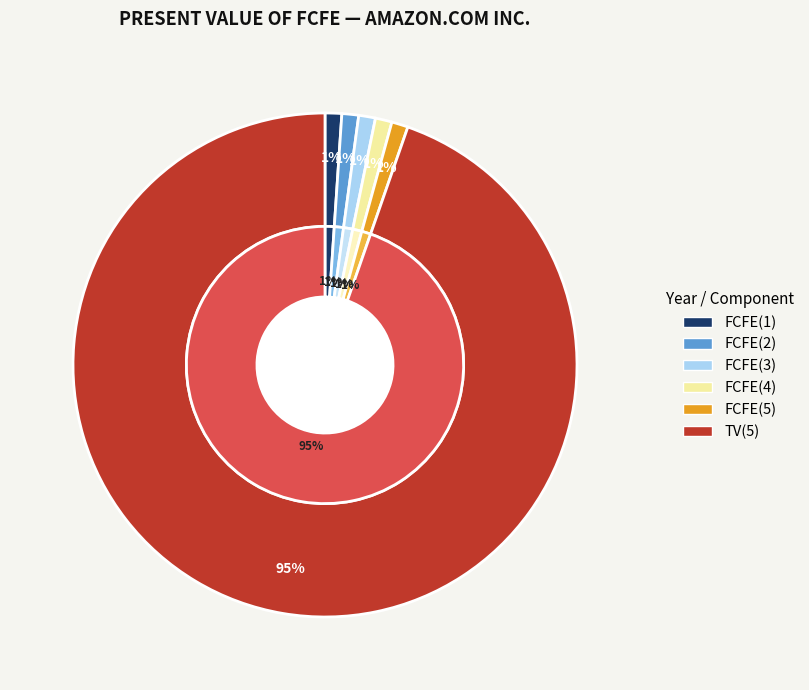

What percentage is the FCFE(4) slice, to the nearest percent?

1%